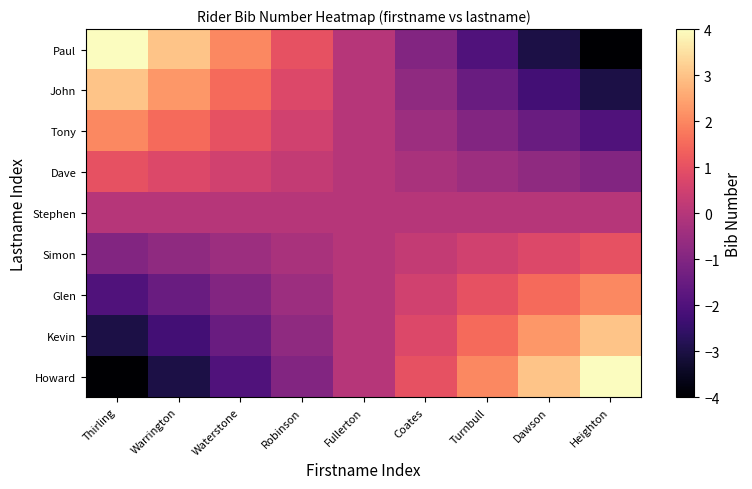

Which series has the widest spread of values?

Paul